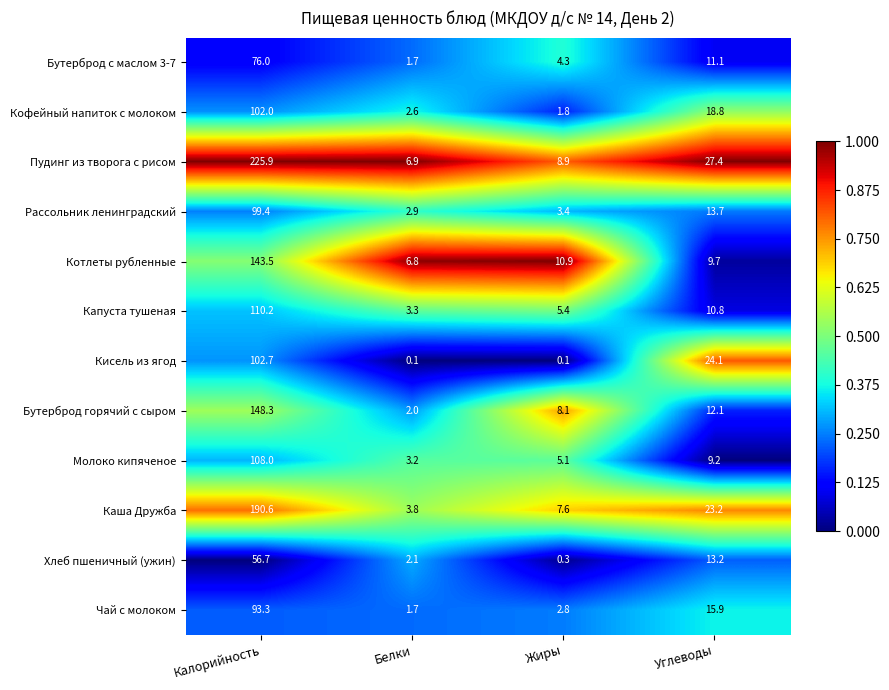

What is the difference between the maximum and minimum values in the Хлеб пшеничный (ужин) series?

56.4